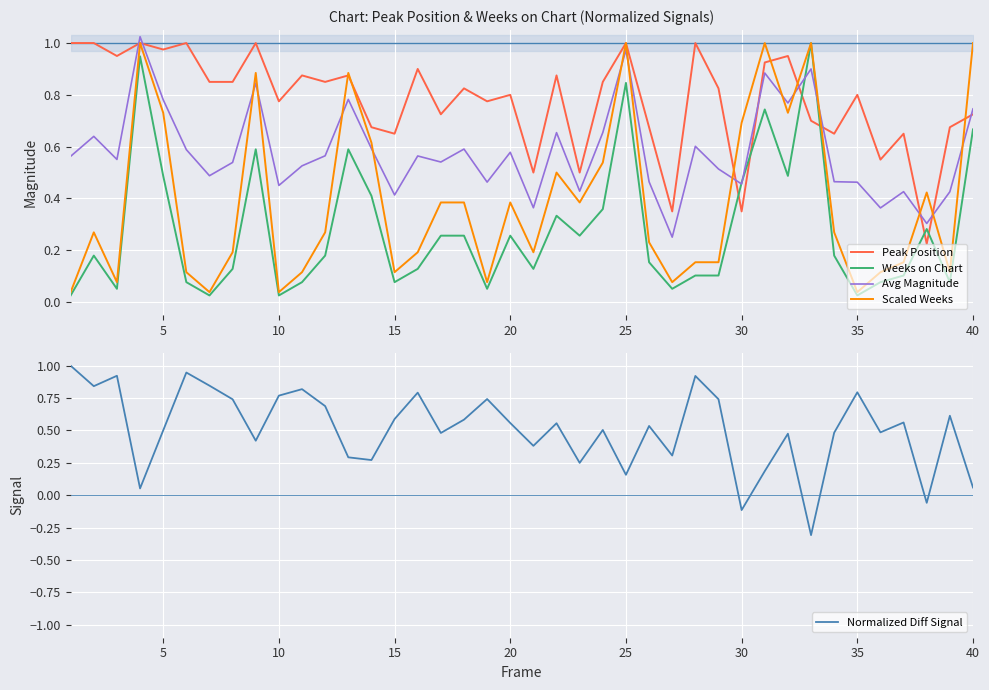

List the series in order of their peak value, highest first.

Avg Magnitude, Peak Position, Weeks on Chart, Scaled Weeks, Normalized Diff Signal